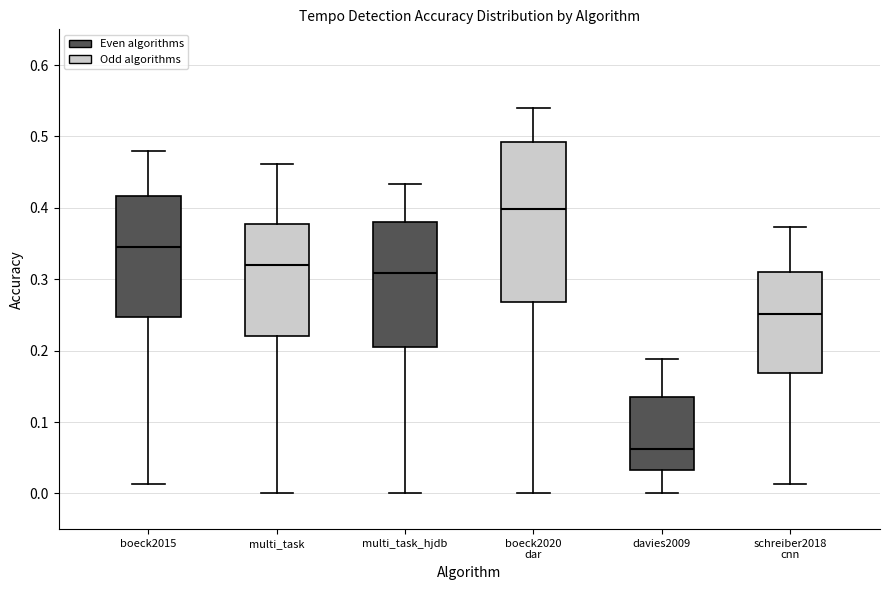

Reading left to right, transcribe this box plot: for each box, give where its median line is, the range the box spans, and where its two whiskers end, as read against the y-axis. The values are not printed on the chart, so give them approximately, as read against the axis.

boeck2015: median 0.35, box 0.25 to 0.42, whiskers 0.01 to 0.48
multi_task: median 0.32, box 0.22 to 0.38, whiskers 0.00 to 0.46
multi_task_hjdb: median 0.31, box 0.21 to 0.38, whiskers 0.00 to 0.43
boeck2020 dar: median 0.40, box 0.27 to 0.49, whiskers 0.00 to 0.54
davies2009: median 0.06, box 0.03 to 0.13, whiskers 0.00 to 0.19
schreiber2018 cnn: median 0.25, box 0.17 to 0.31, whiskers 0.01 to 0.37